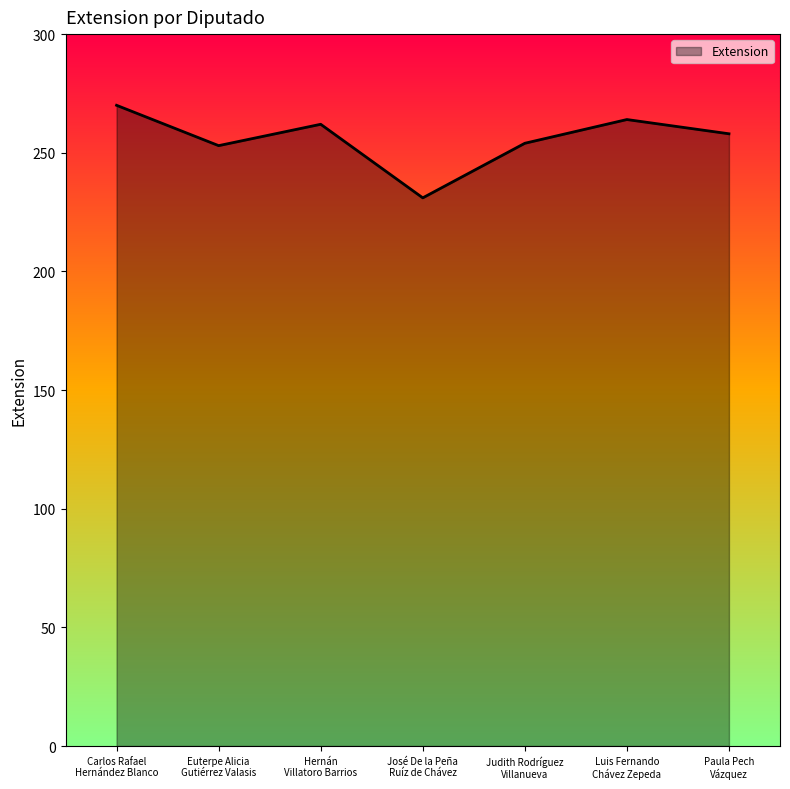

What is the change in value from Carlos Rafael
Hernández Blanco to Euterpe Alicia
Gutiérrez Valasis?

-17